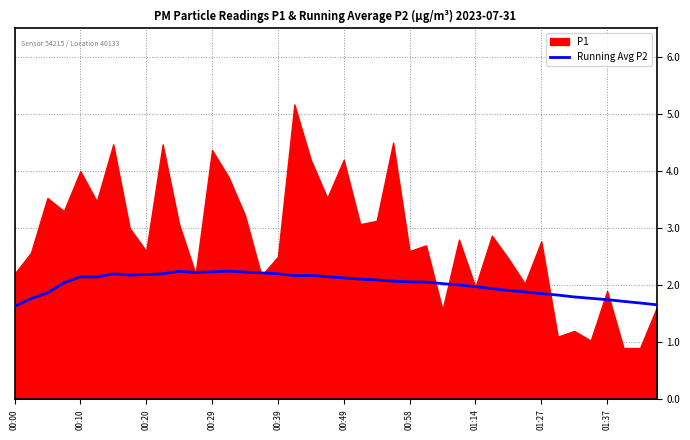

What is the lowest value of the Running Avg P2 series?

1.6